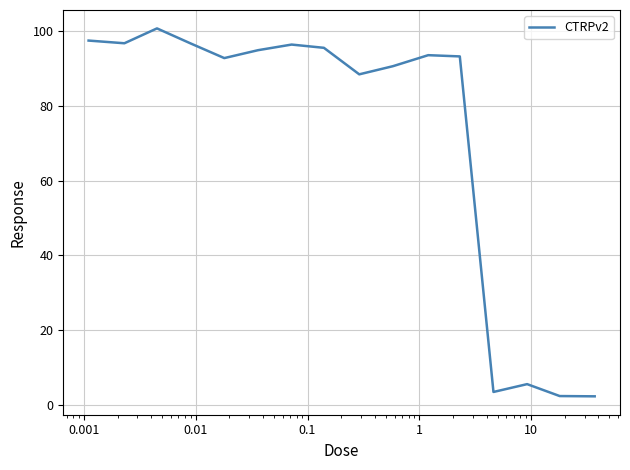

What is the smallest value displayed?

2.3